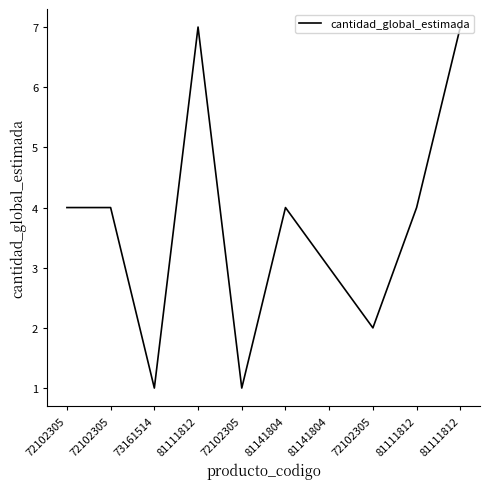

Does the chart have visible grid lines?

No